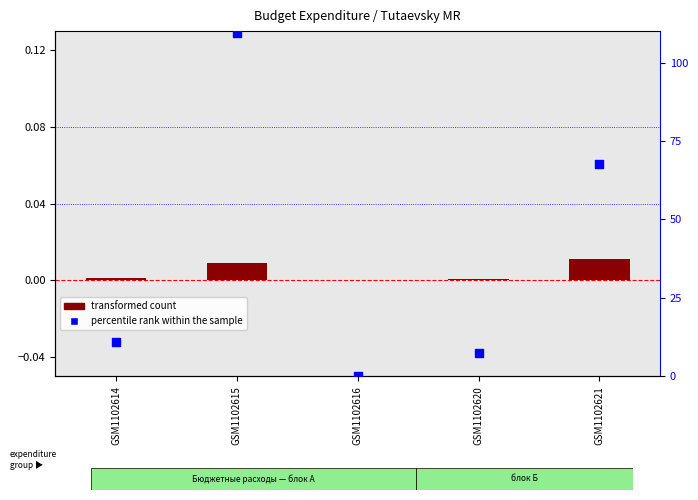

Which series reaches the minimum Y coordinate?

transformed count